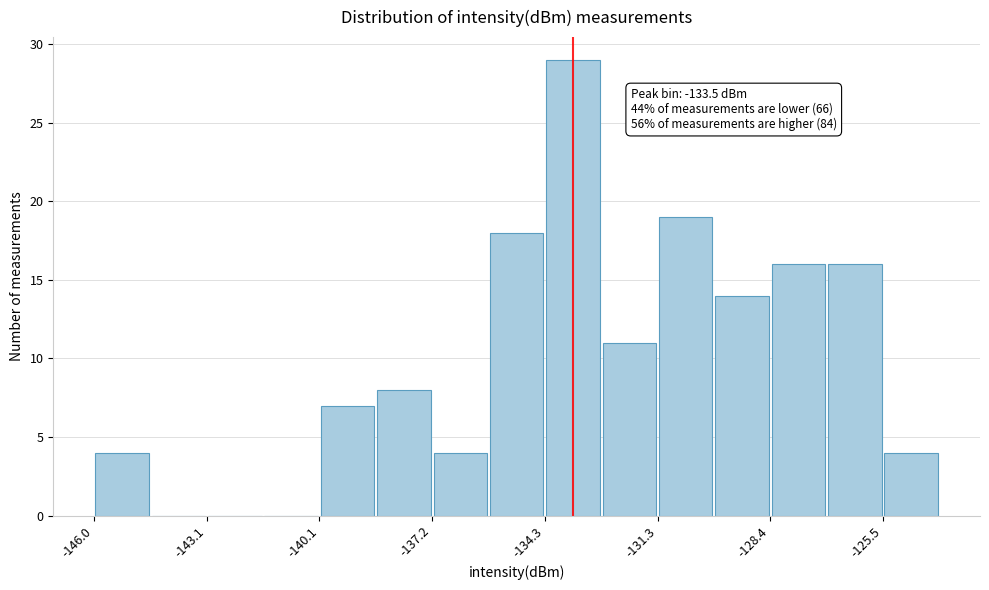

Read against the x-axis, roughly where is the centre of the tallest bar?

-133.5